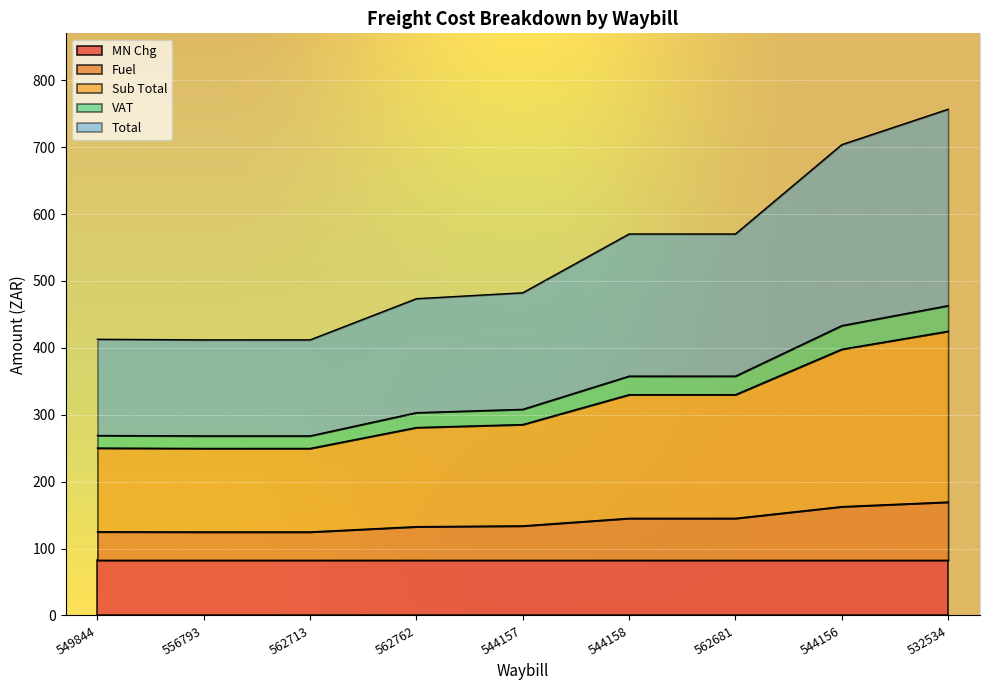

How many lines are shown in the chart?

5